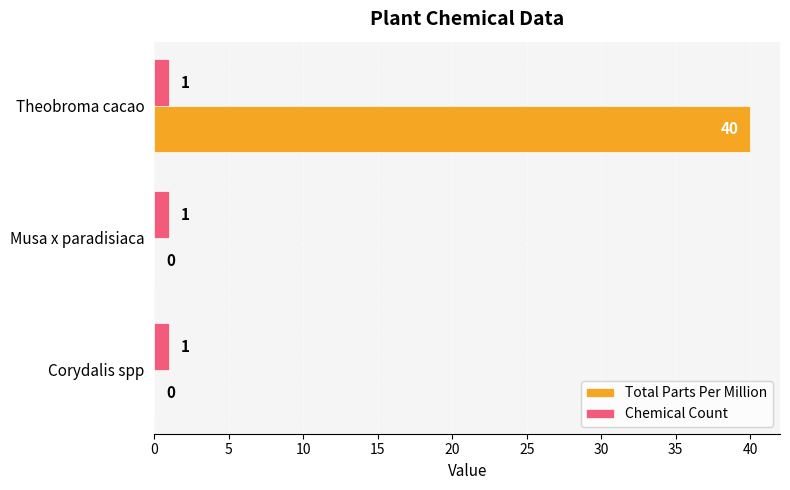

What is the greatest value displayed?

40